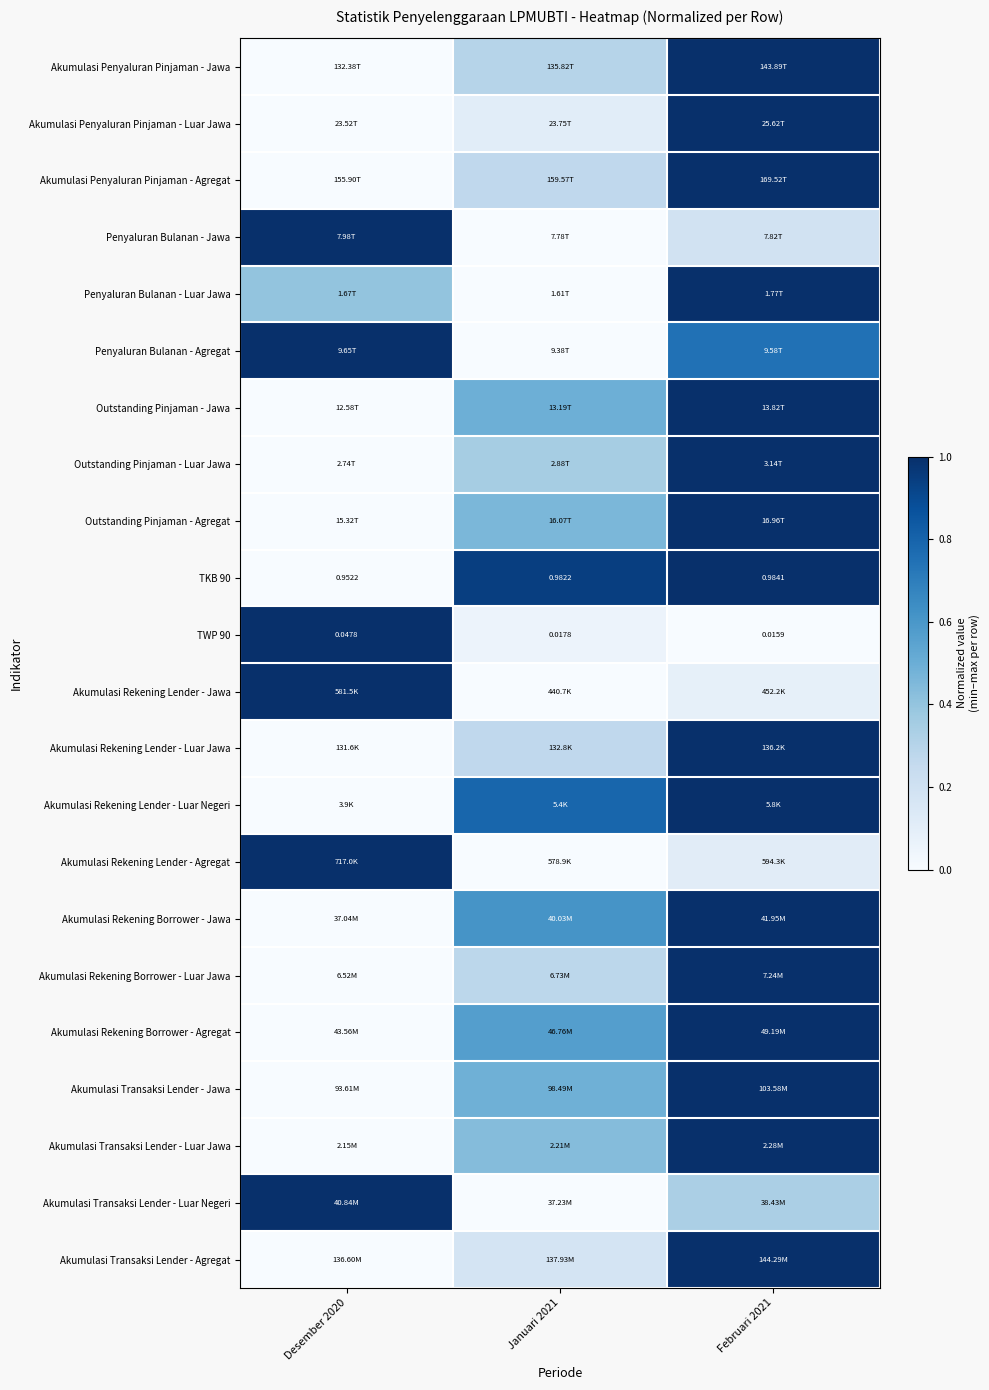

How many Akumulasi Rekening Borrower - Jawa values are between 0 and 1?

3